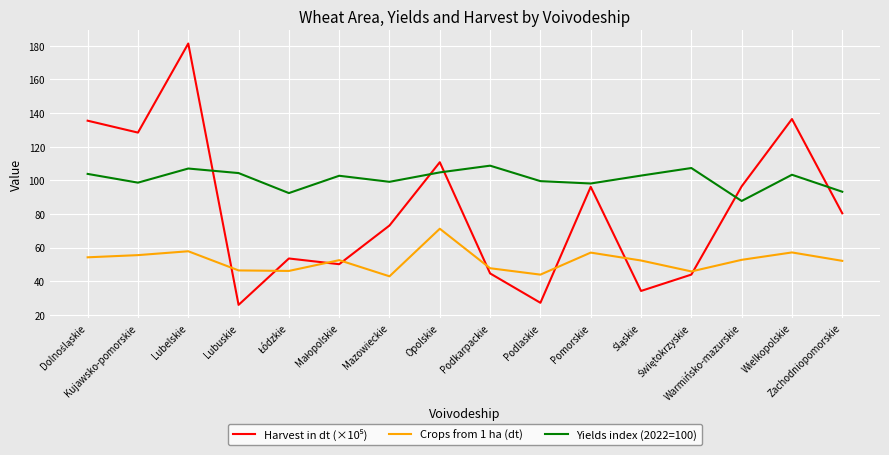

What is the difference between the maximum and minimum values in the Crops from 1 ha (dt) series?

28.3